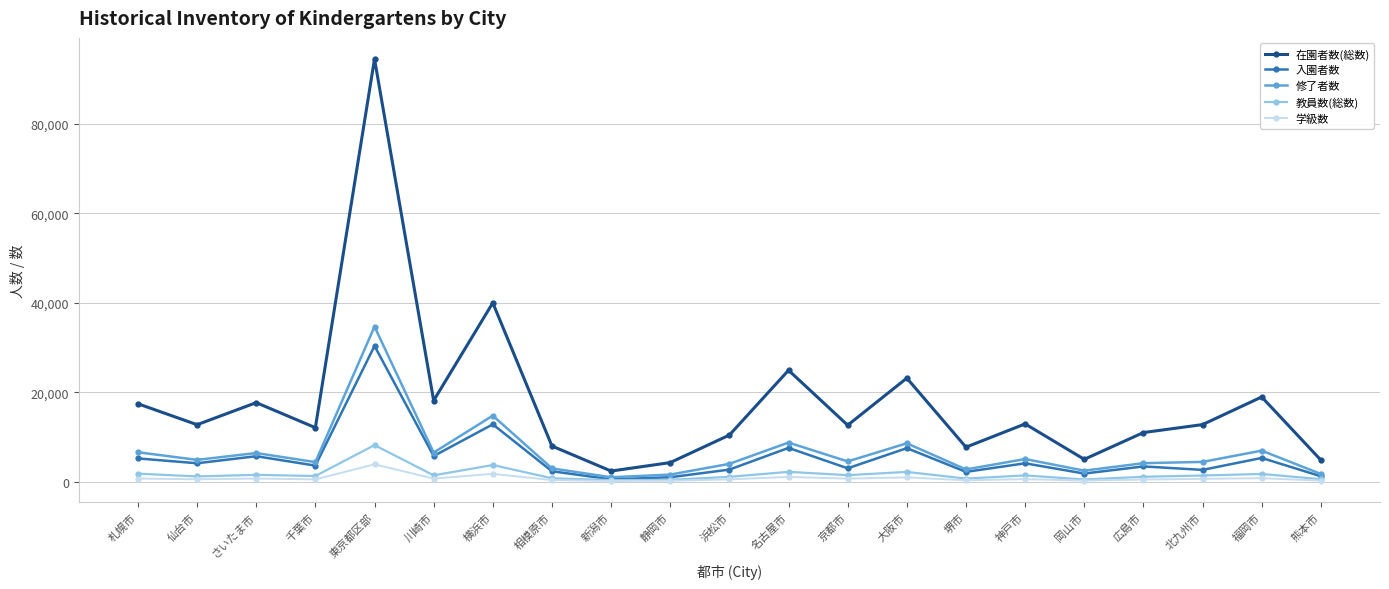

List the series in order of their peak value, lowest first.

学級数, 教員数(総数), 入園者数, 修了者数, 在園者数(総数)